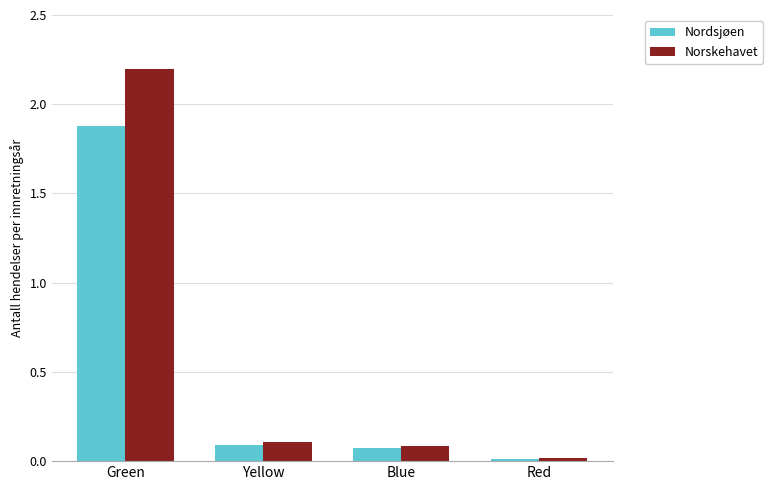

What is the sum of all Norskehavet values?

2.4